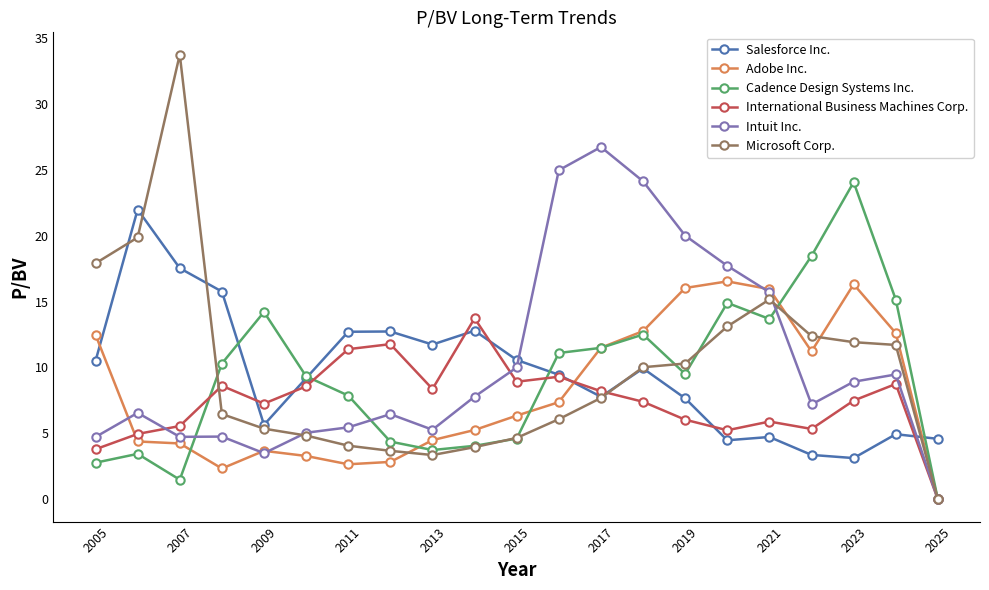

Which series has the widest spread of values?

Microsoft Corp.